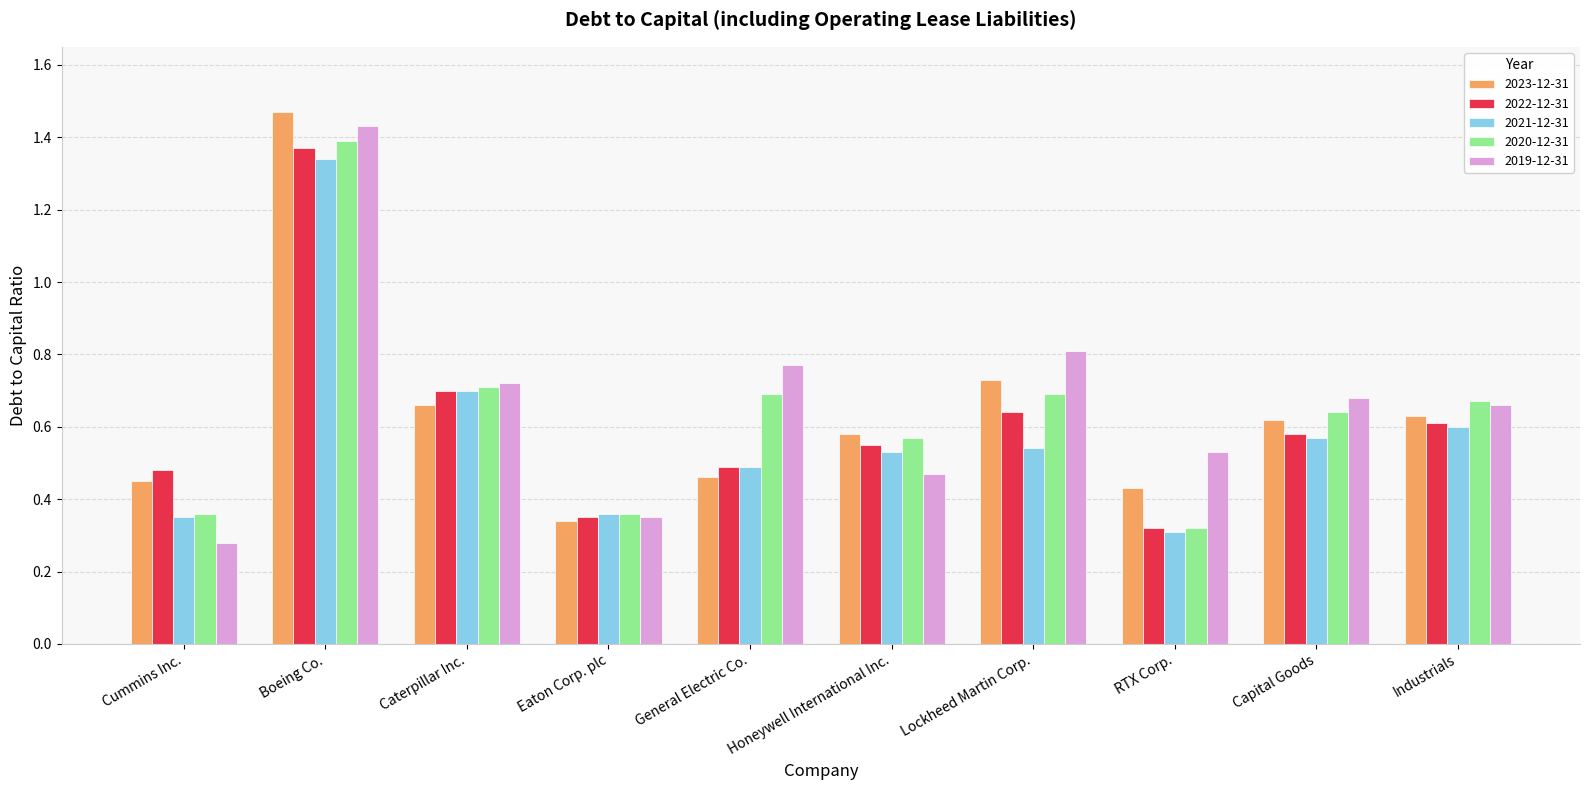

Which series changed the most between Cummins Inc. and General Electric Co.?

2019-12-31